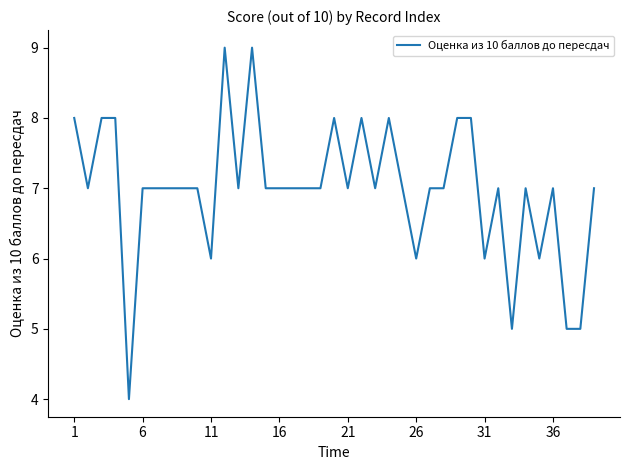

What is the greatest value displayed?

9